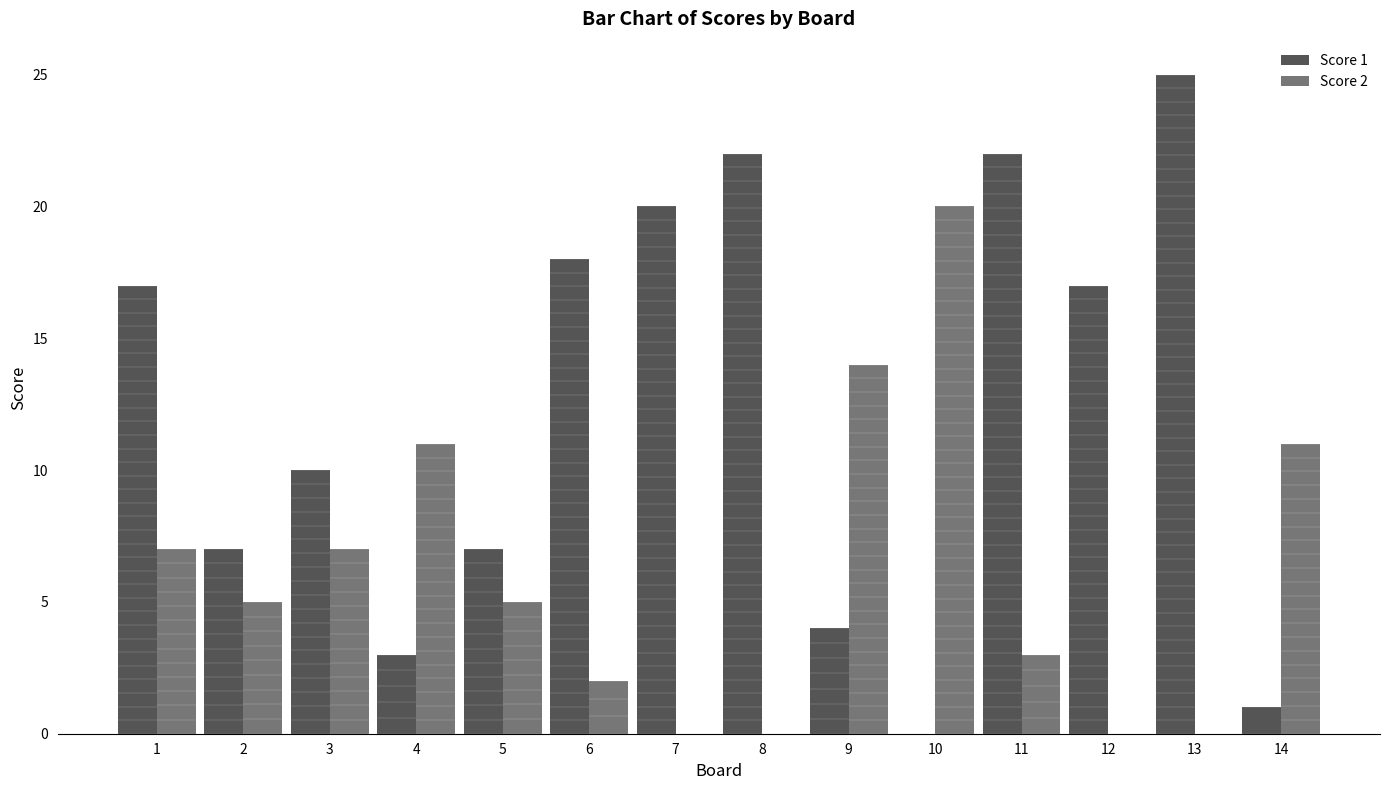

True or false: Score 1 has a value of 5 at 4.

False